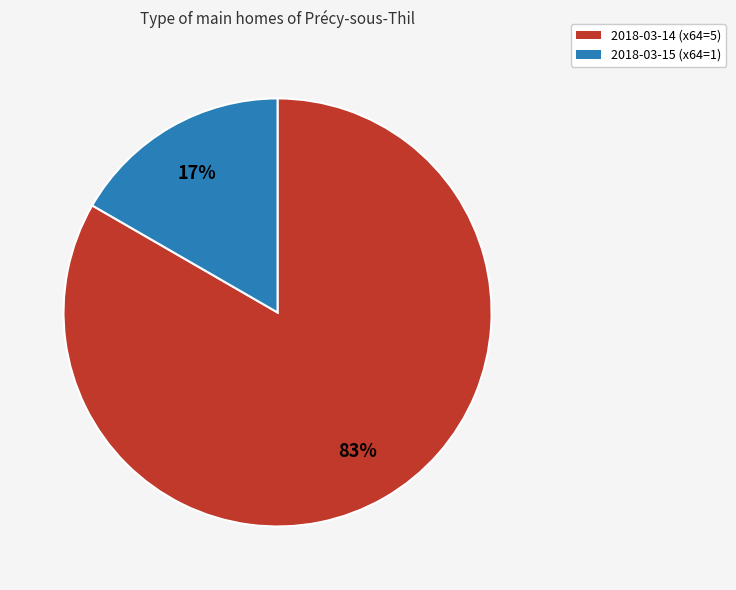

Count the number of slices in the pie.

2